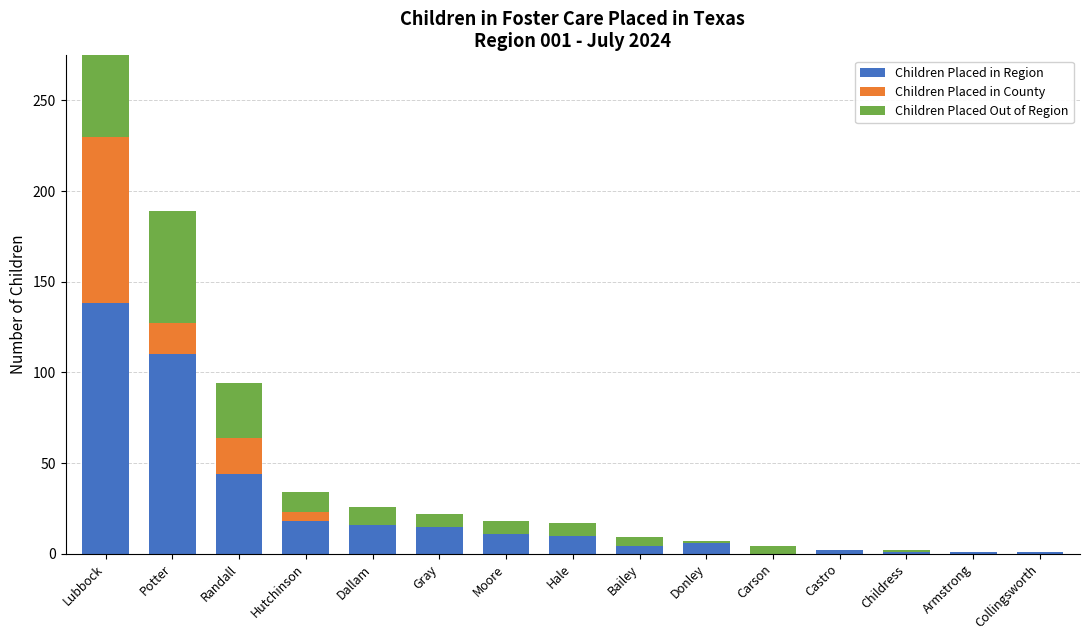

What is the label of the 10th bar from the left?

Donley